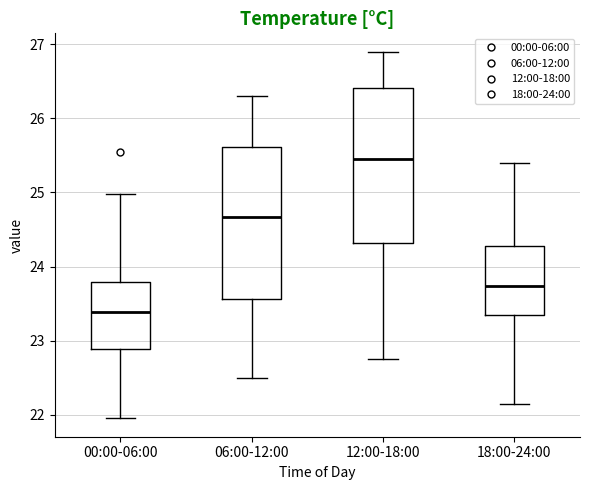

Reading left to right, transcribe this box plot: for each box, give where its median line is, the range the box spans, and where its two whiskers end, as read against the y-axis. The values are not printed on the chart, so give them approximately, as read against the axis.

00:00-06:00: median 23.4, box 22.9 to 23.8, whiskers 22.0 to 25.0
06:00-12:00: median 24.7, box 23.6 to 25.6, whiskers 22.5 to 26.3
12:00-18:00: median 25.5, box 24.3 to 26.4, whiskers 22.8 to 26.9
18:00-24:00: median 23.7, box 23.4 to 24.3, whiskers 22.2 to 25.4